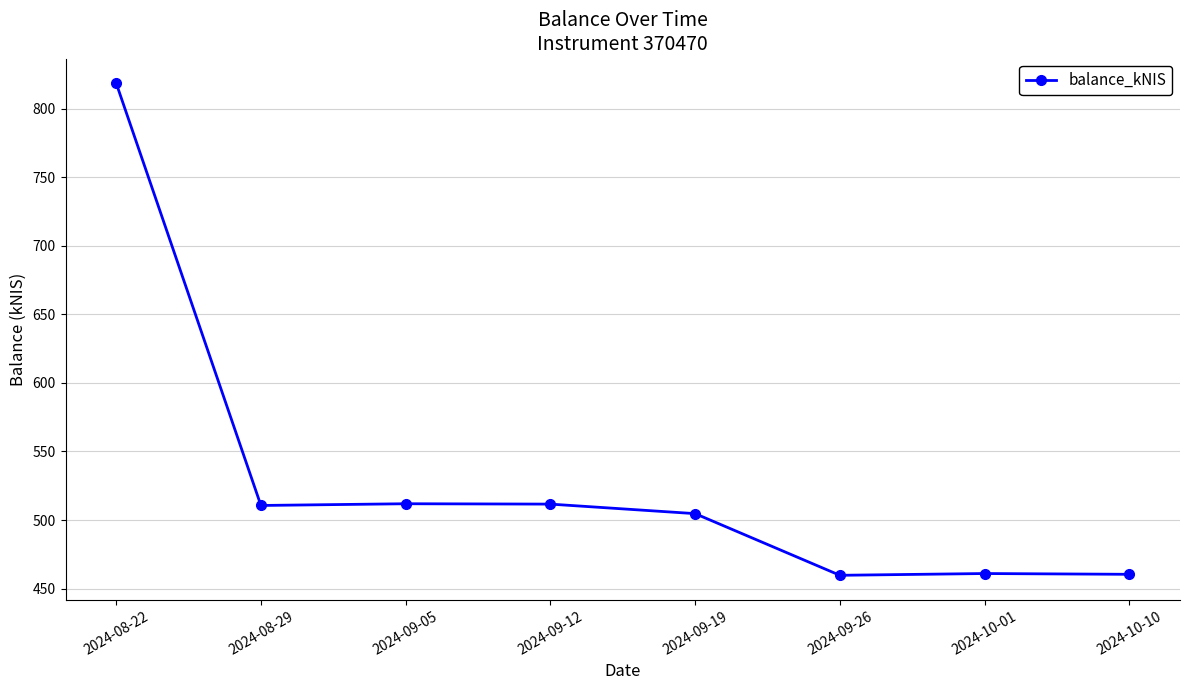

Approximately how many times larger is the value at 2024-09-19 compared to 2024-09-05?

1.0